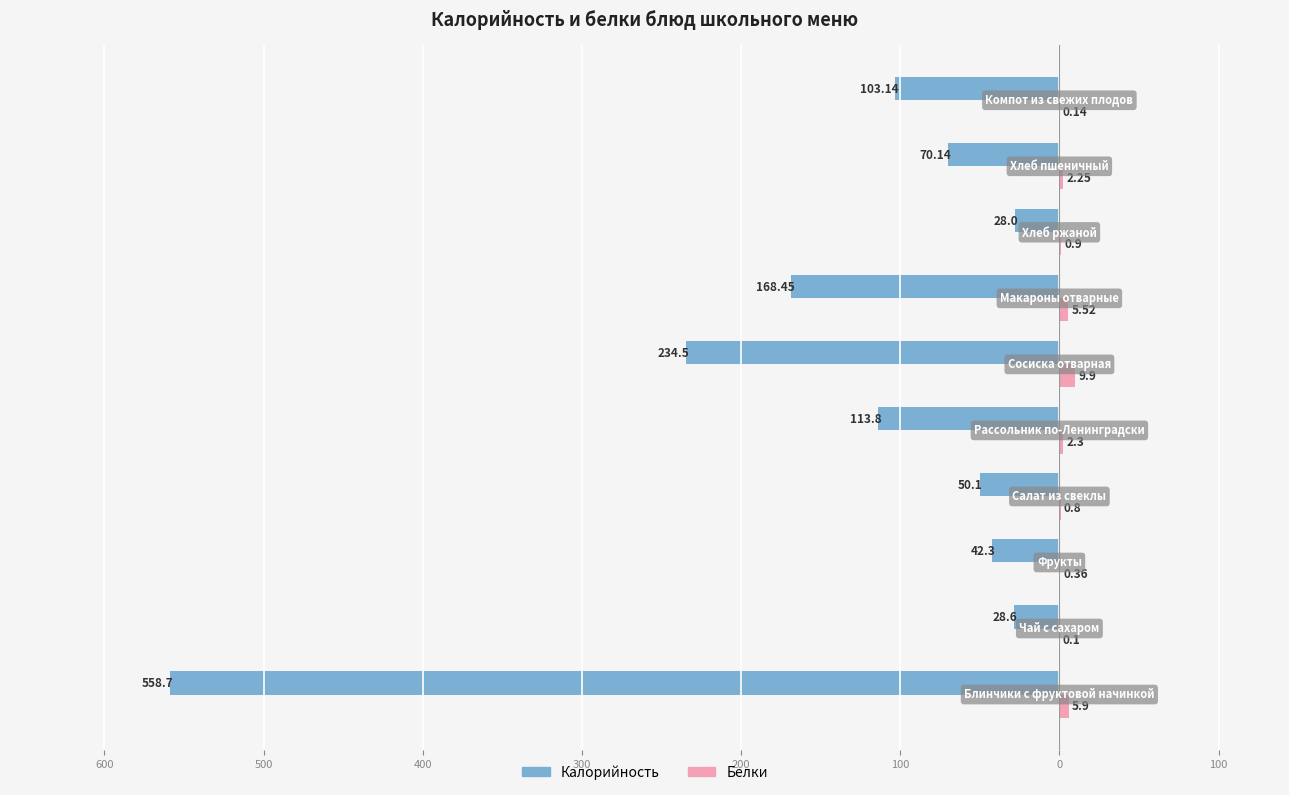

What is the sum of all Белки values?

28.2